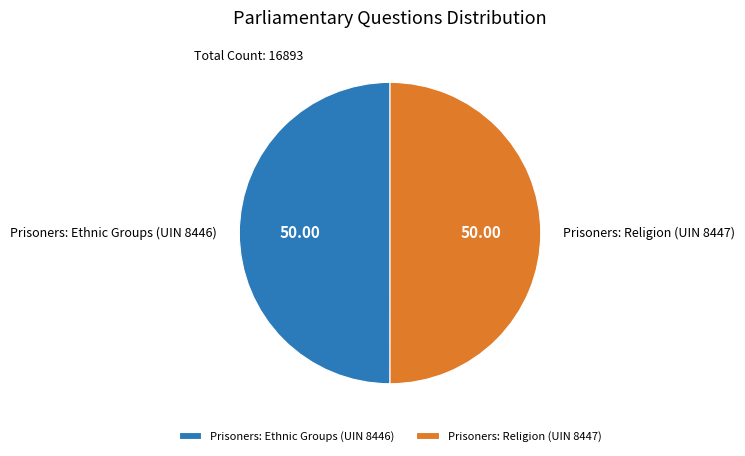

True or false: Prisoners: Religion (UIN 8447) accounts for 58% of the total.

False